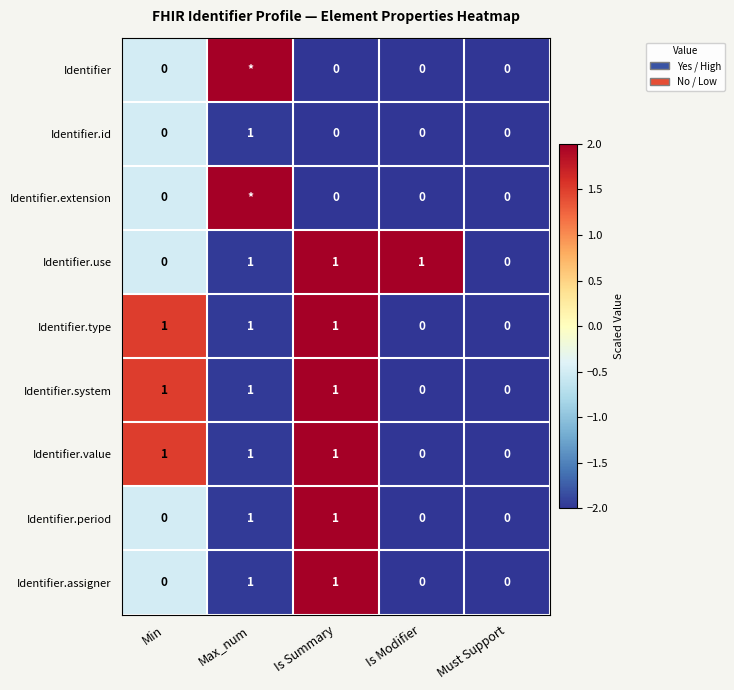

How many positive values does the Identifier.type series have?

3